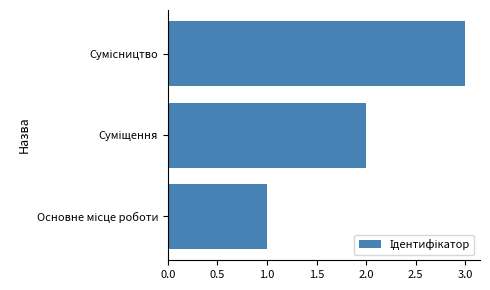

What is the sum of all values?

6